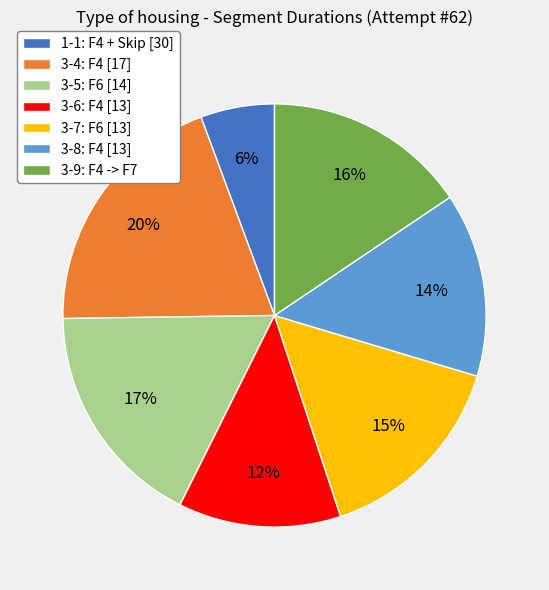

To the nearest percent, what portion does 3-8: F4 [13] represent?

14%